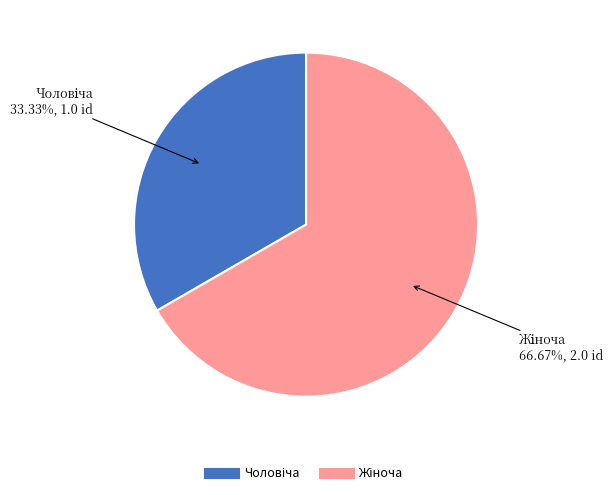

Count the number of slices in the pie.

2